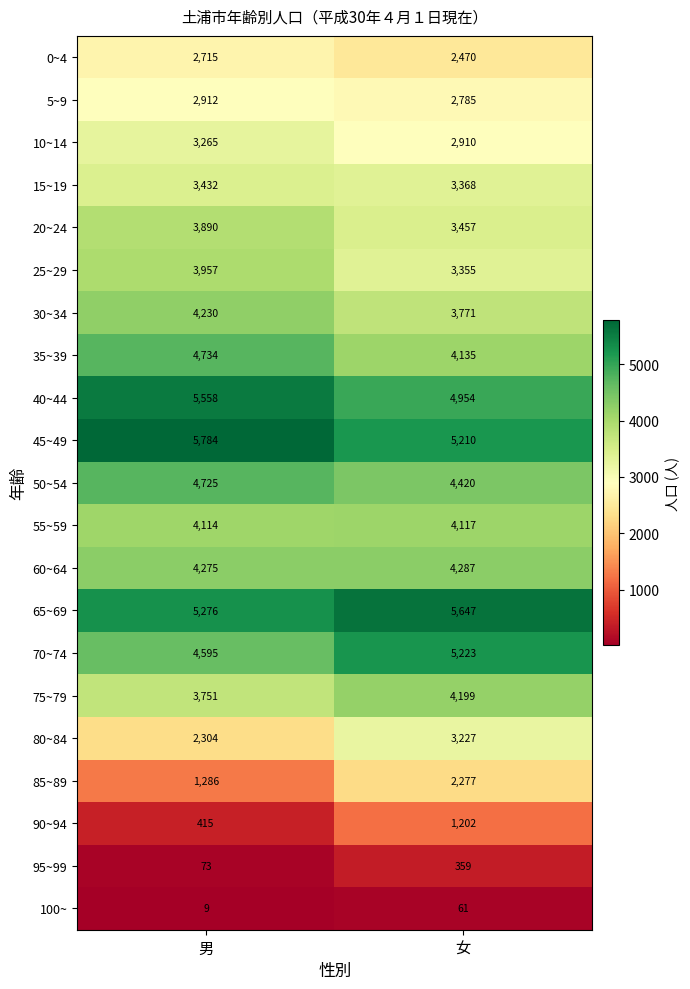

Read the 95~99 value at 男, to the nearest 5.

75